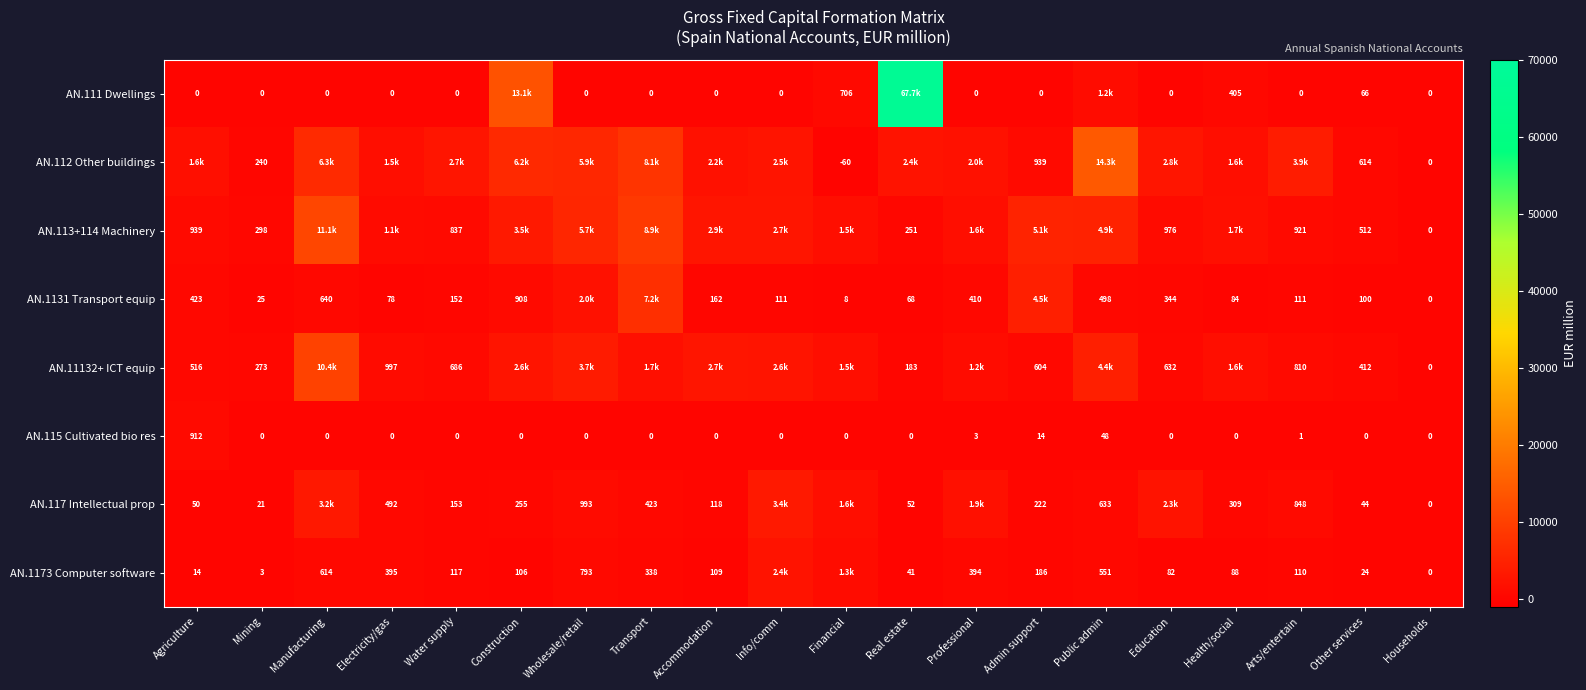

Is the value of AN.117 Intellectual prop at Other services greater than the value of AN.111 Dwellings at Education?

Yes